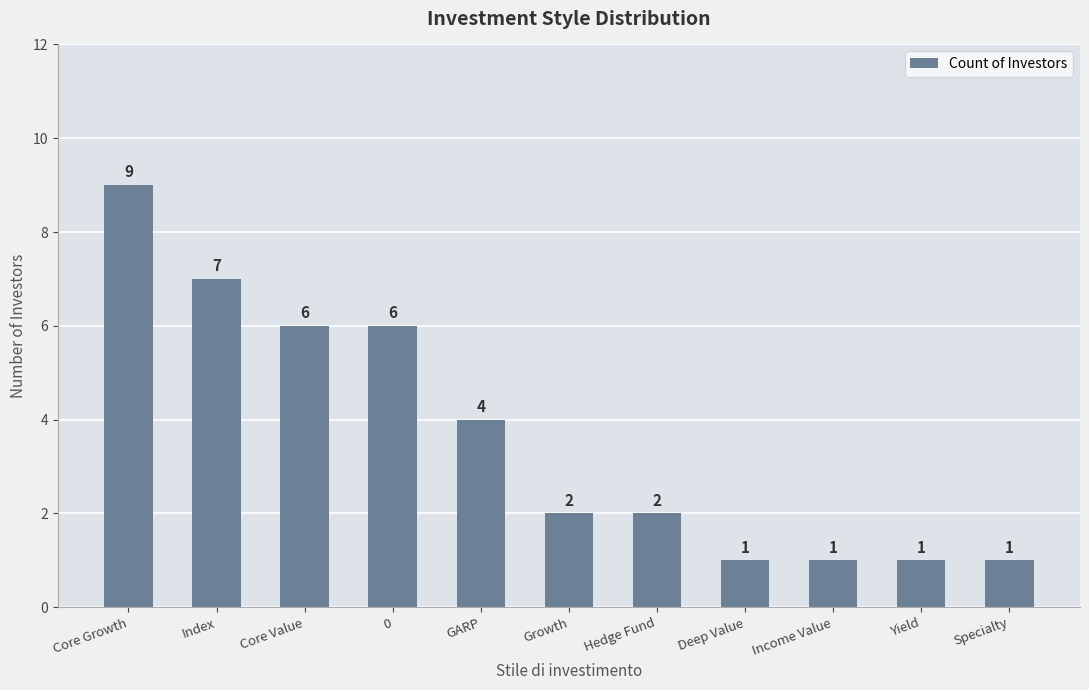

What is the minimum value shown in the chart?

1